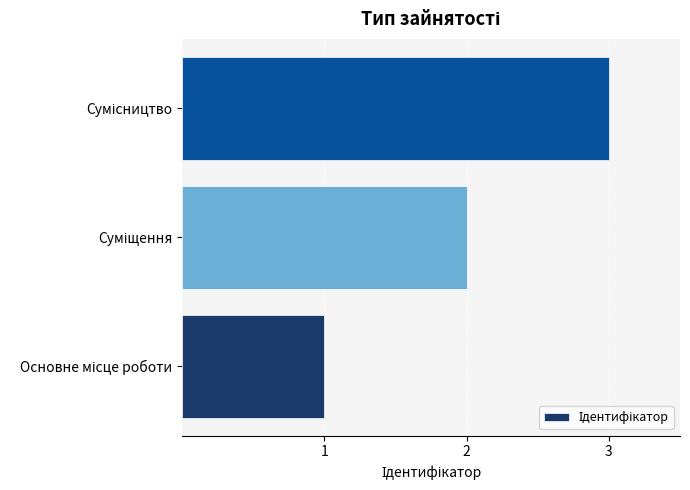

What is the maximum value shown in the chart?

3